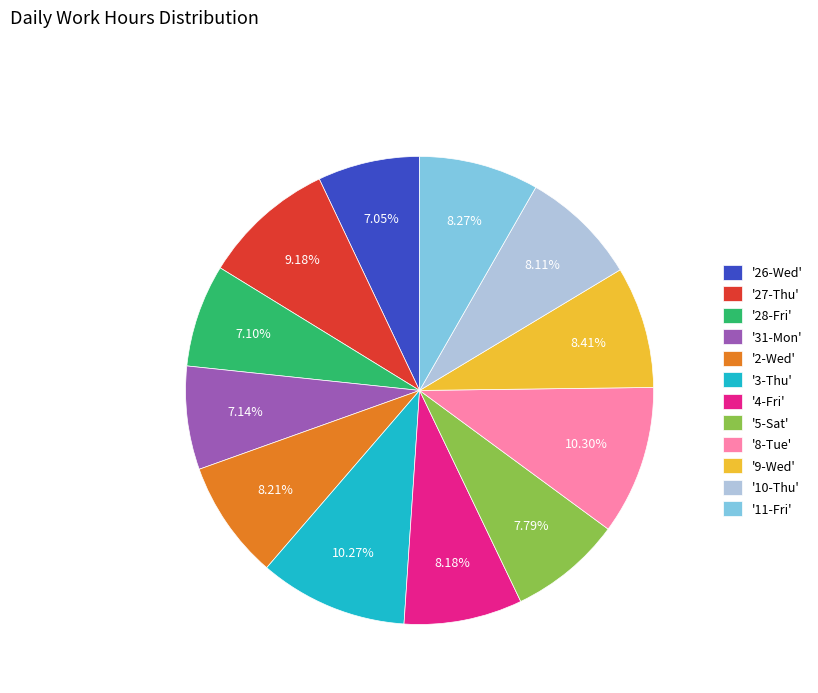

Is the sum of '28-Fri' and '3-Thu' greater than half?

No